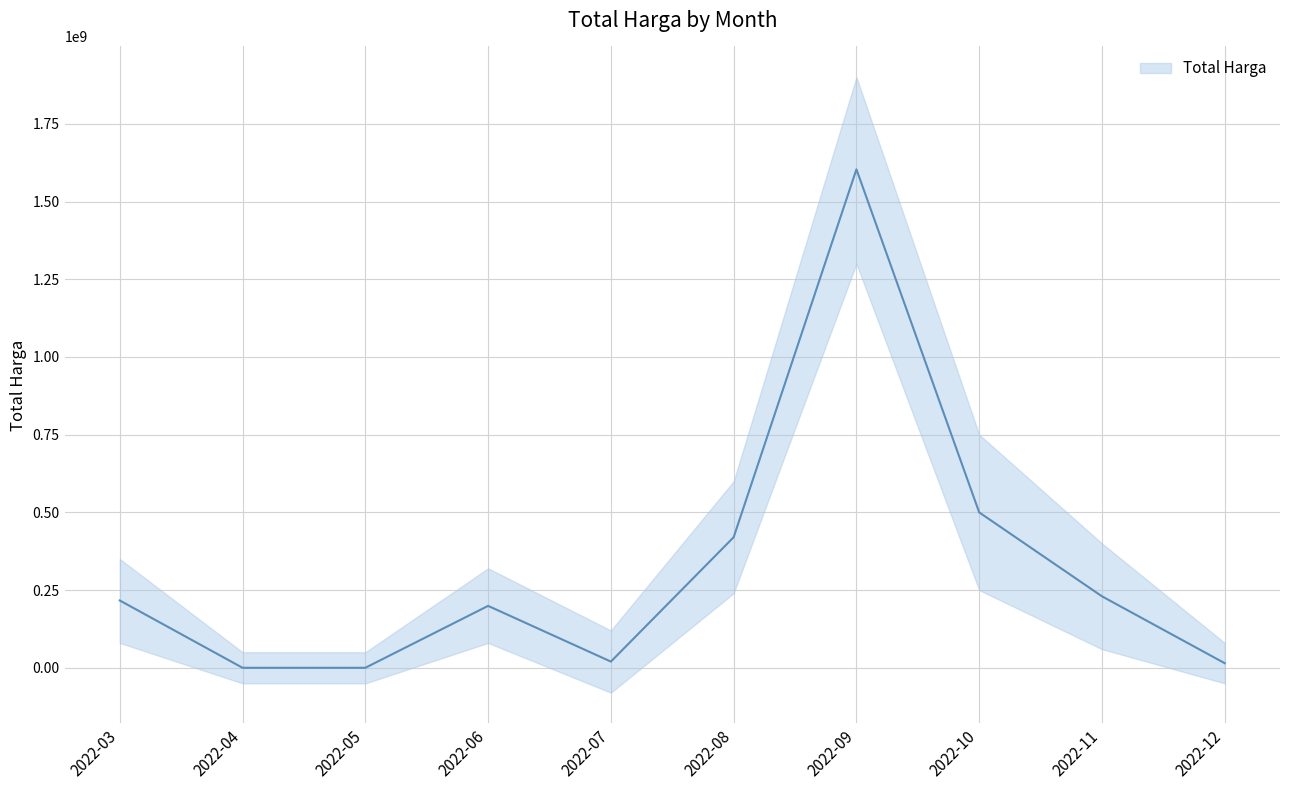

What is the change in value from 2022-08 to 2022-09?

+1183584000